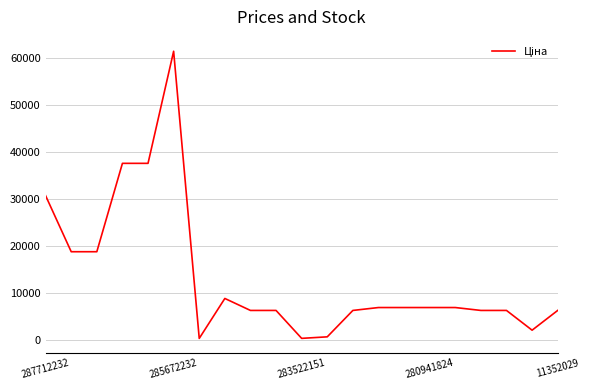

What is the greatest value displayed?

61434.3